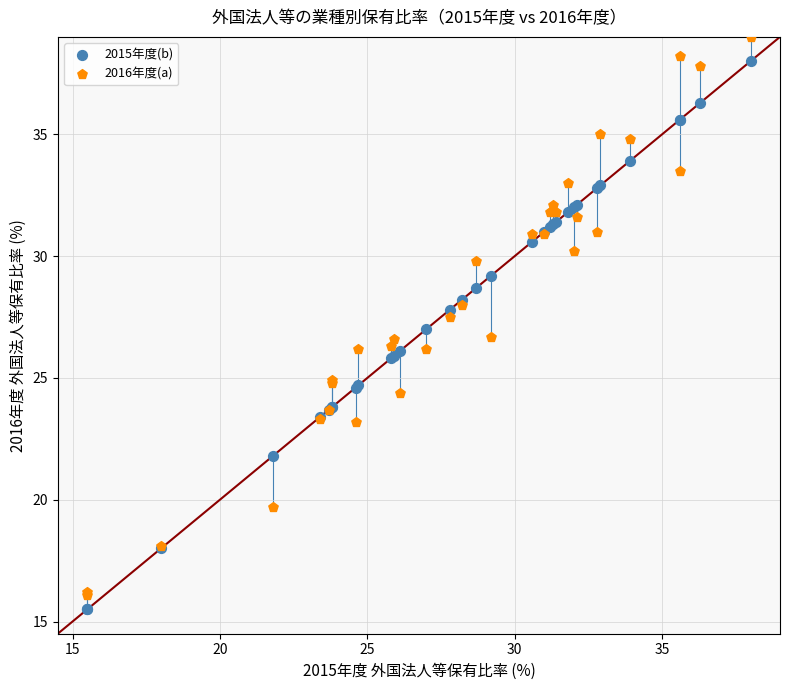

Which series reaches the minimum Y coordinate?

2015年度(b)